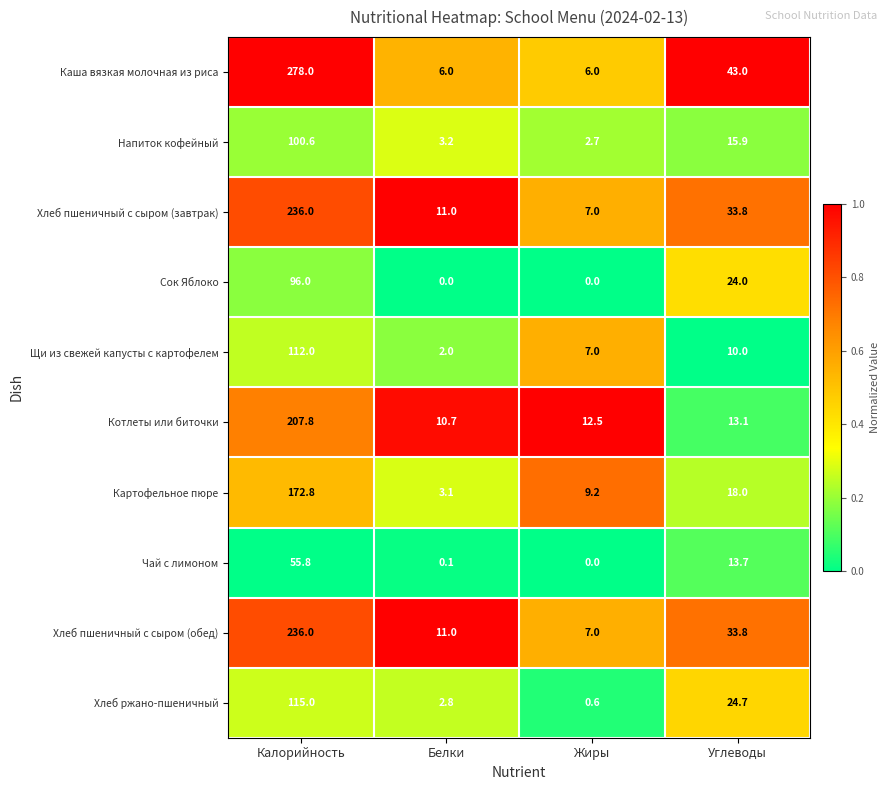

At which category is the sum across all series the highest?

Калорийность